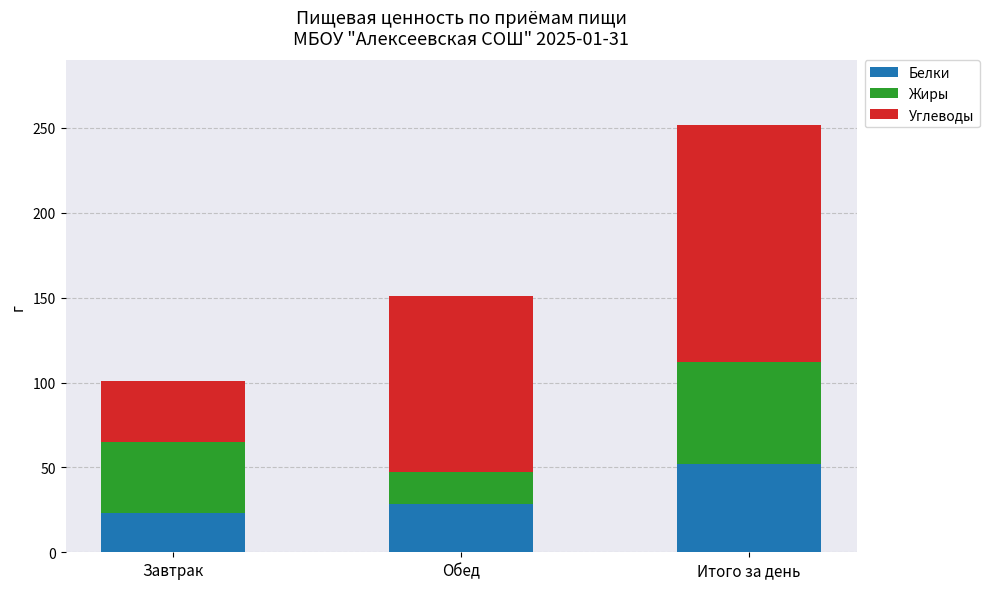

What is the maximum value for Белки?

52.1